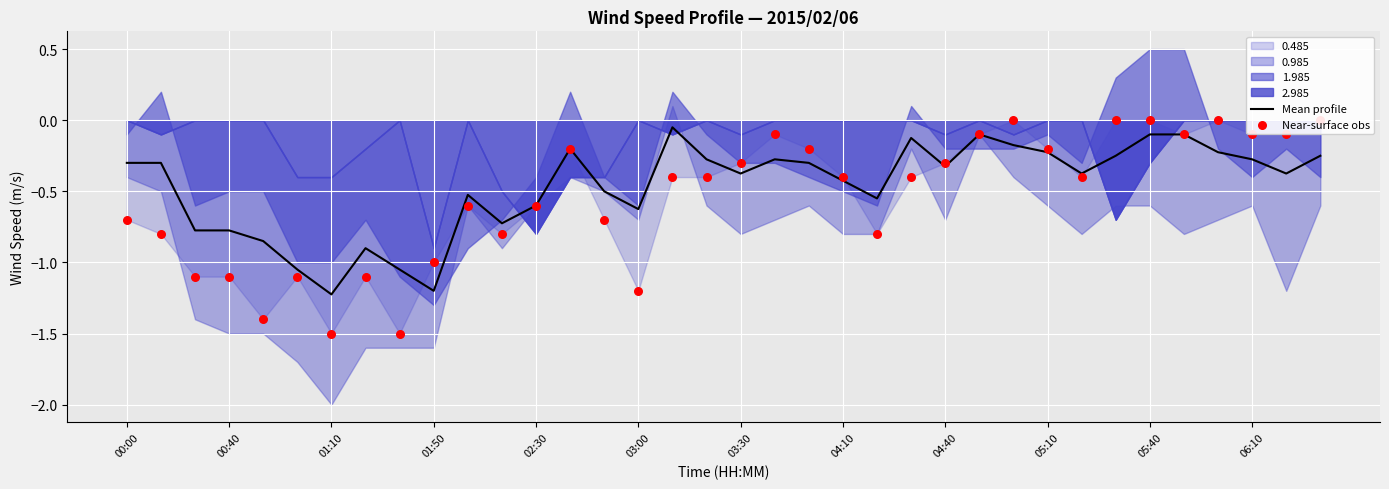

The value of Mean profile at 02:30 is -0.6. True or false?

True